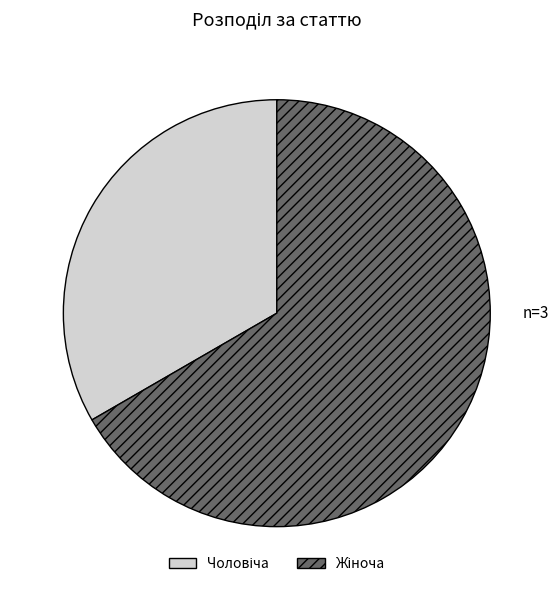

Does any single category account for the majority?

Yes